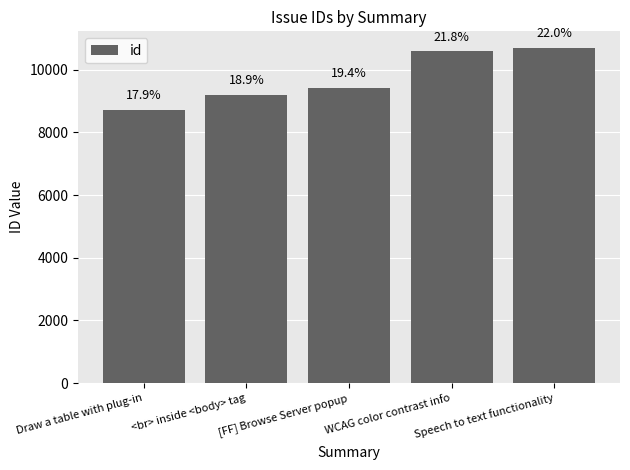

Does the chart contain any negative values?

No